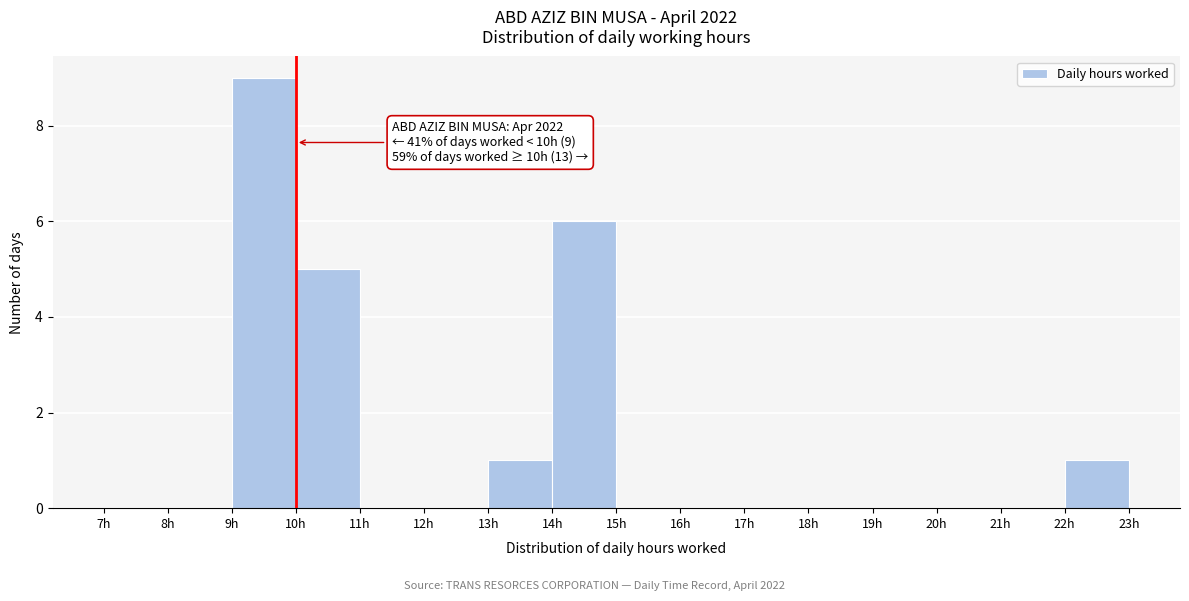

Which range on the x-axis has the tallest bar?

9 to 10